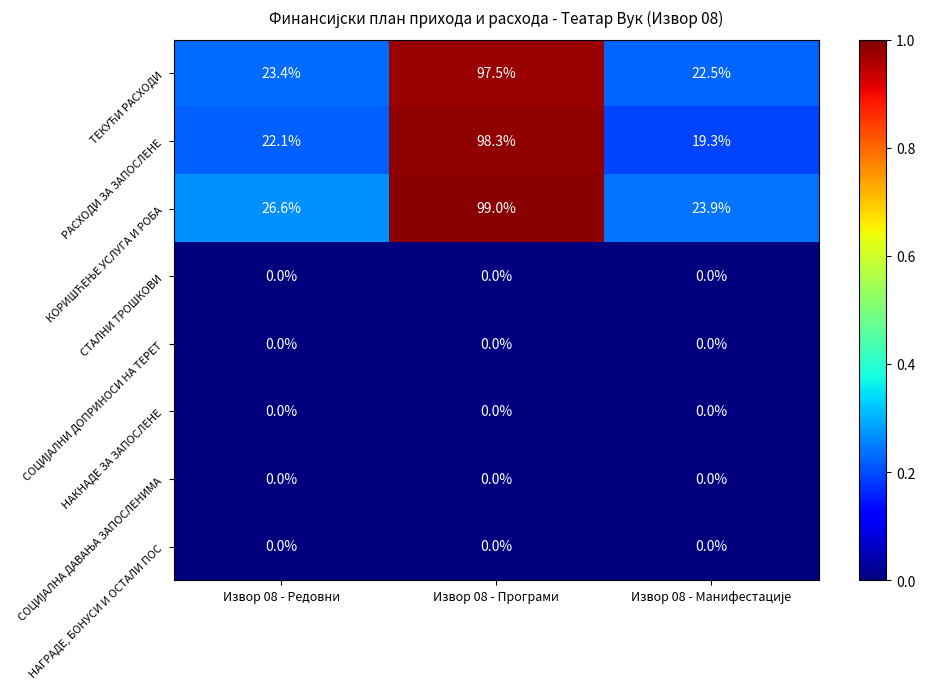

At which category is the sum across all series the highest?

Извор 08 - Програми